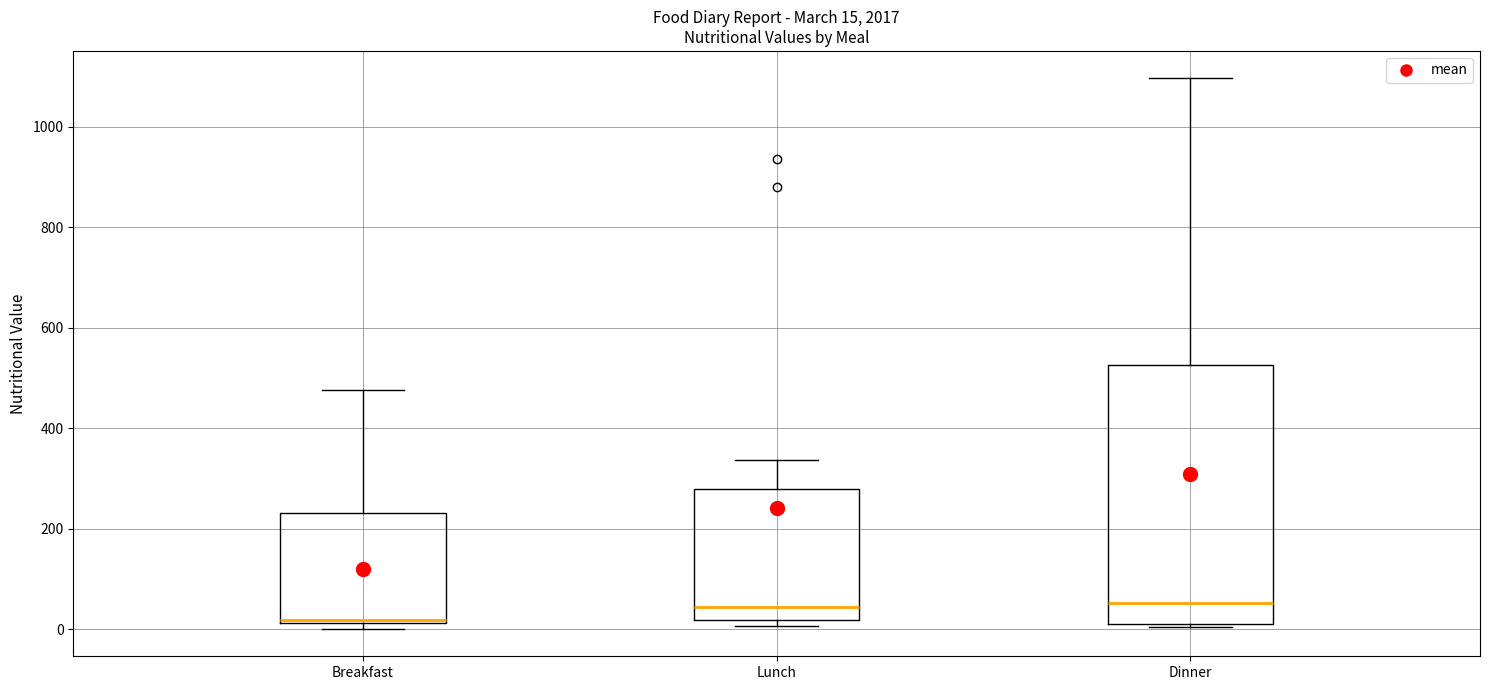

Which box's median line is the lowest?

Breakfast